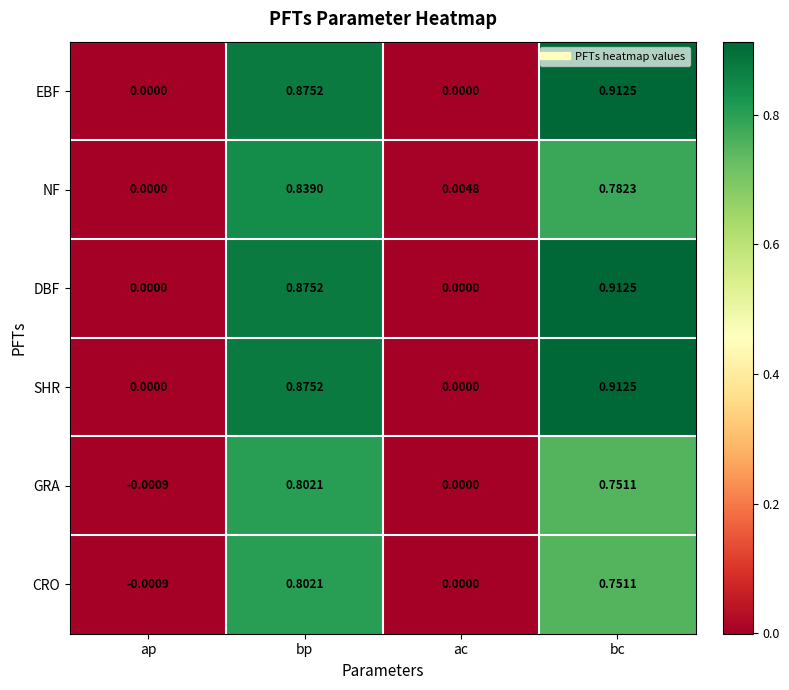

Which category has the highest value in the GRA series?

bp